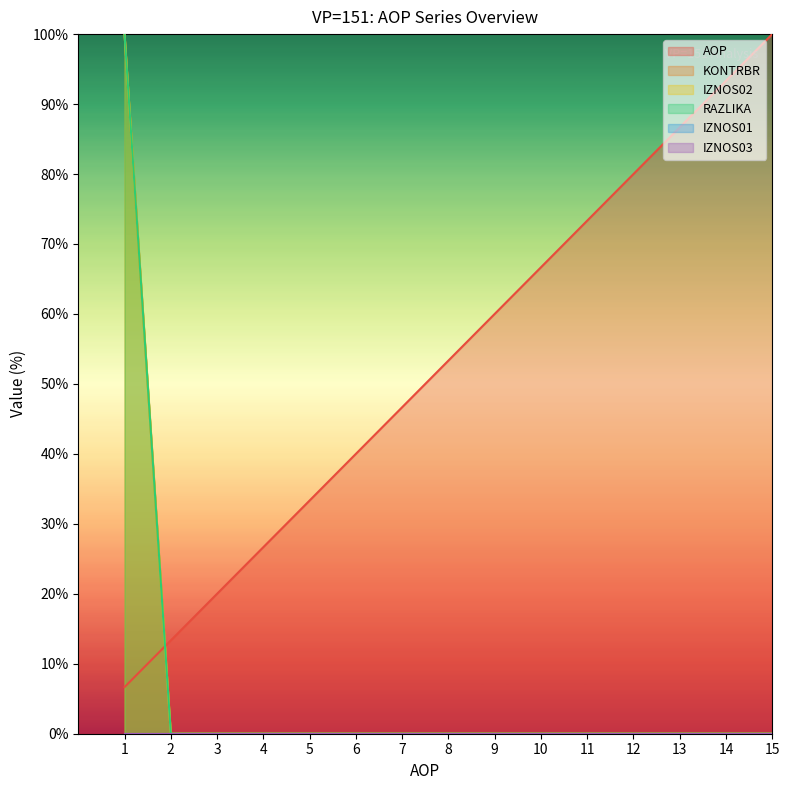

True or false: AOP has a value of 70.8 at 6.

False